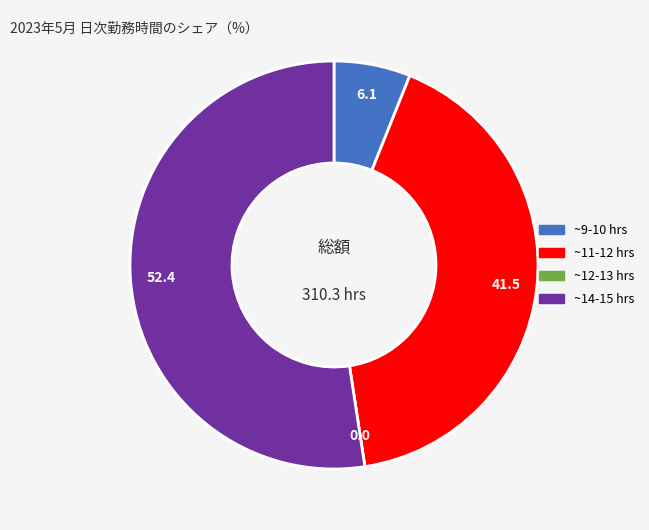

Is there a majority slice in this chart?

Yes